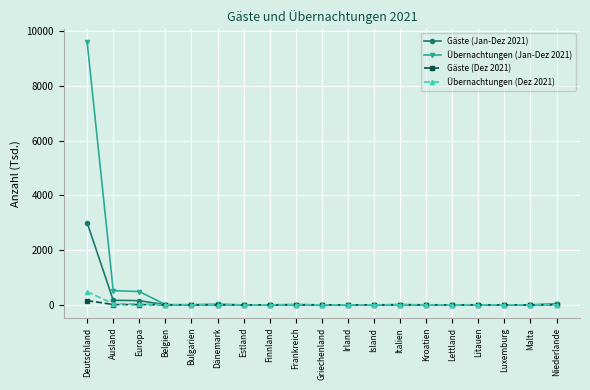

Read the Übernachtungen (Dez 2021) value at Griechenland.

0.2